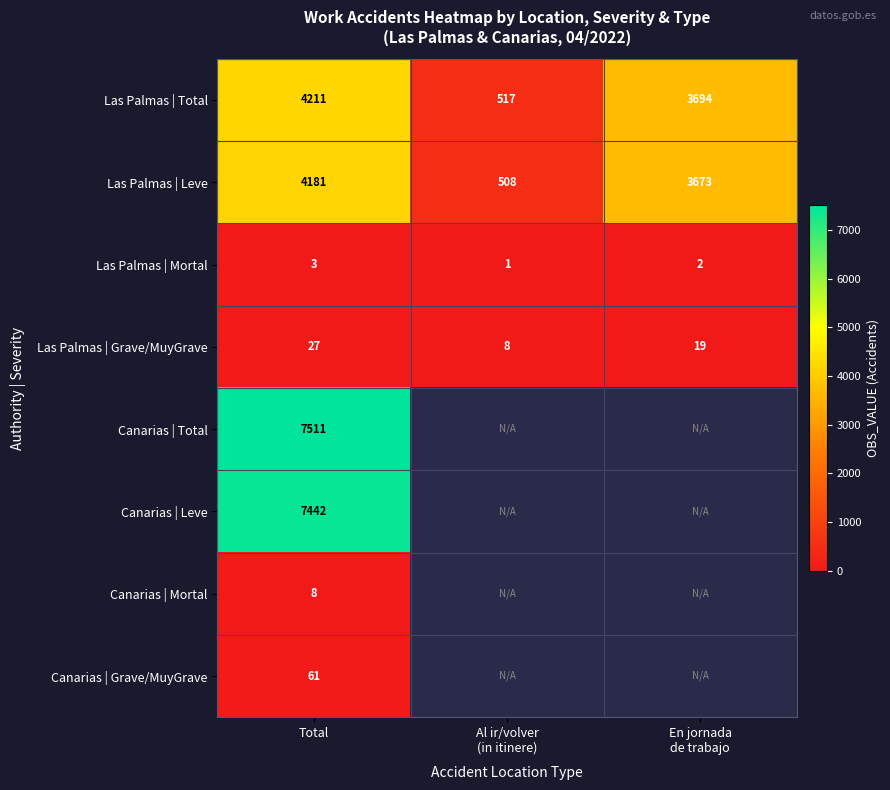

What is the minimum value for Las Palmas | Grave/MuyGrave?

8